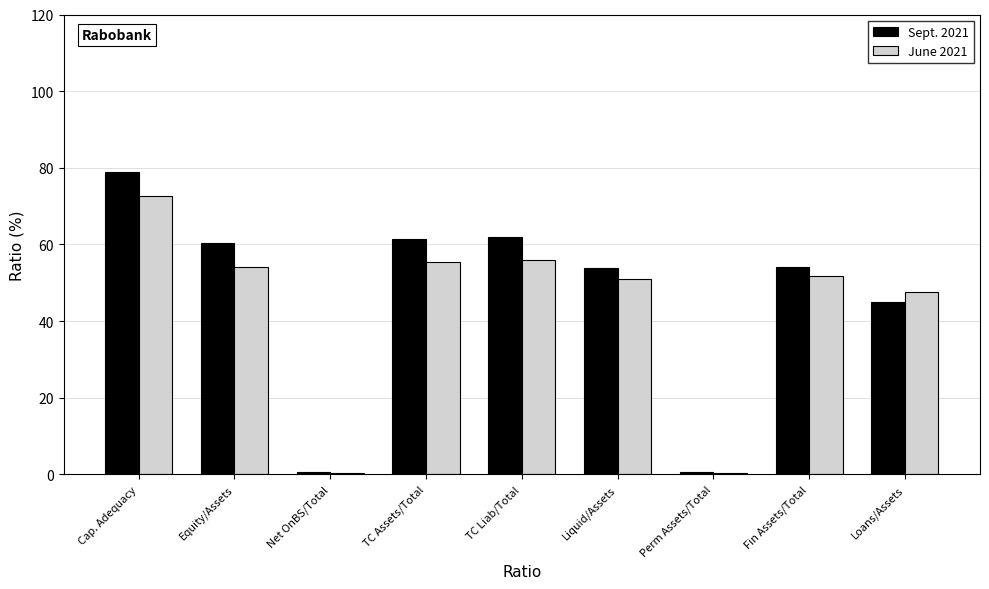

Which category has the highest value in the Sept. 2021 series?

Cap. Adequacy